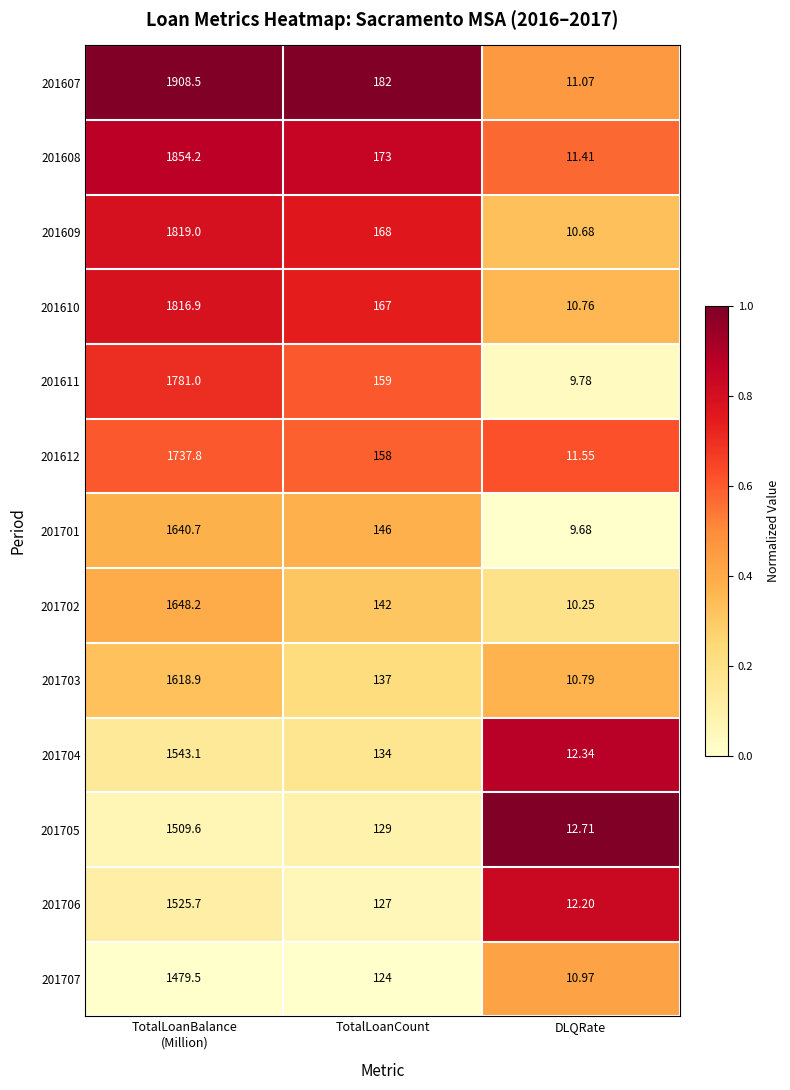

At which label is 201701 closest to 825?

TotalLoanCount